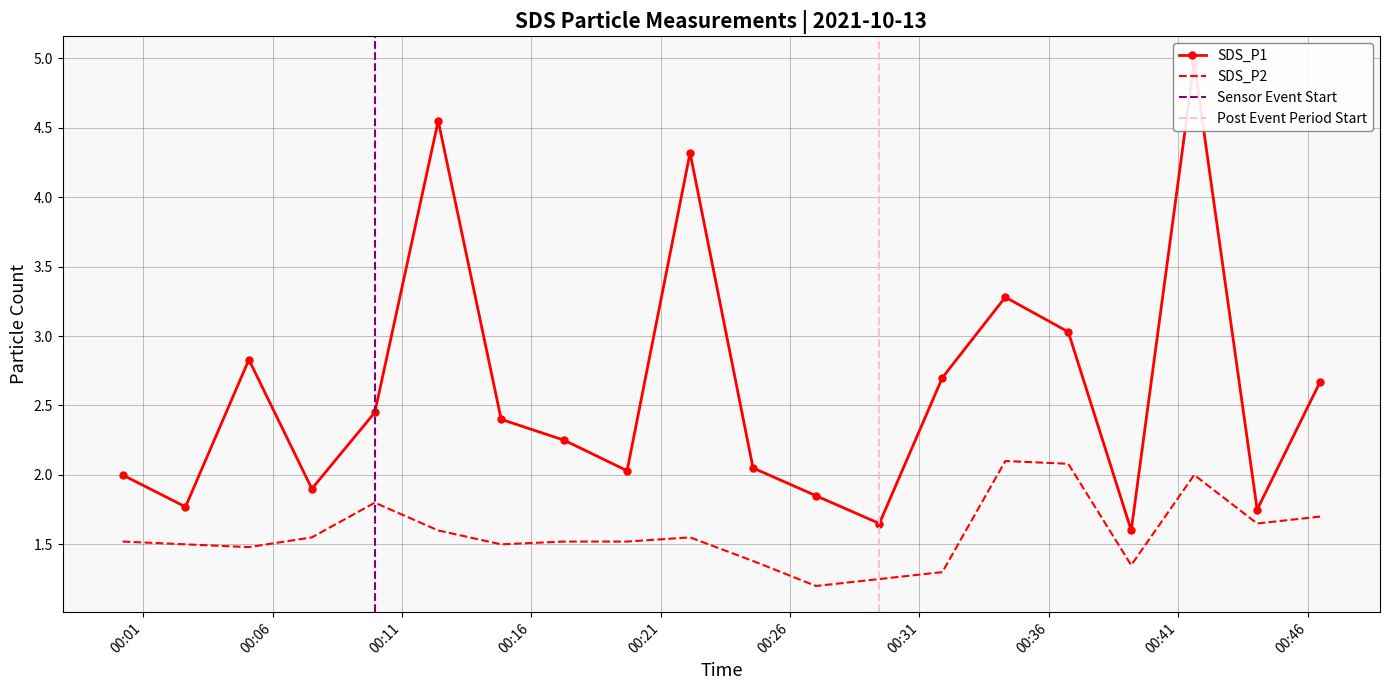

Reading left to right, list all the values displayed in this chart.

SDS_P1: 2.0	1.8	2.8	1.9	2.5	4.5	2.4	2.2	2.0	4.3	2.0	1.9	1.6	2.7	3.3	3.0	1.6	5.0	1.8	2.7
SDS_P2: 1.5	1.5	1.5	1.6	1.8	1.6	1.5	1.5	1.5	1.6	1.4	1.2	1.2	1.3	2.1	2.1	1.4	2.0	1.6	1.7